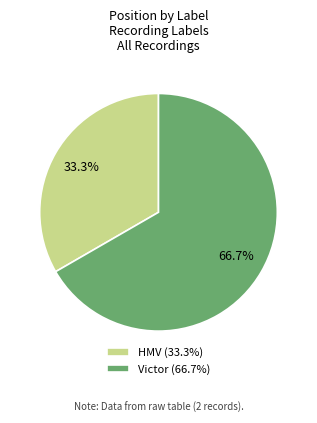

Which category has the biggest portion of the pie?

Victor